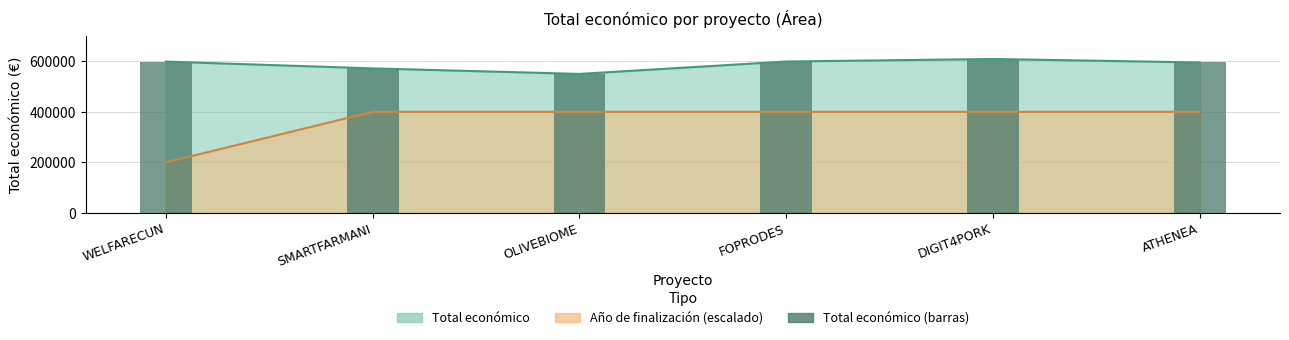

What is the label of the 5th bar from the right?

SMARTFARMANI